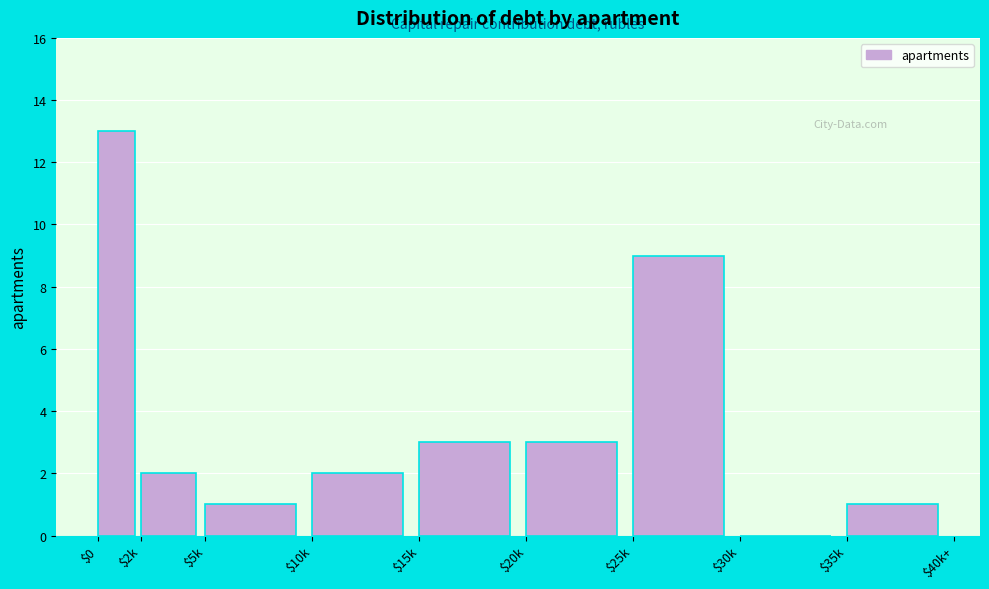

At which category does the chart reach its peak across all series?

$0